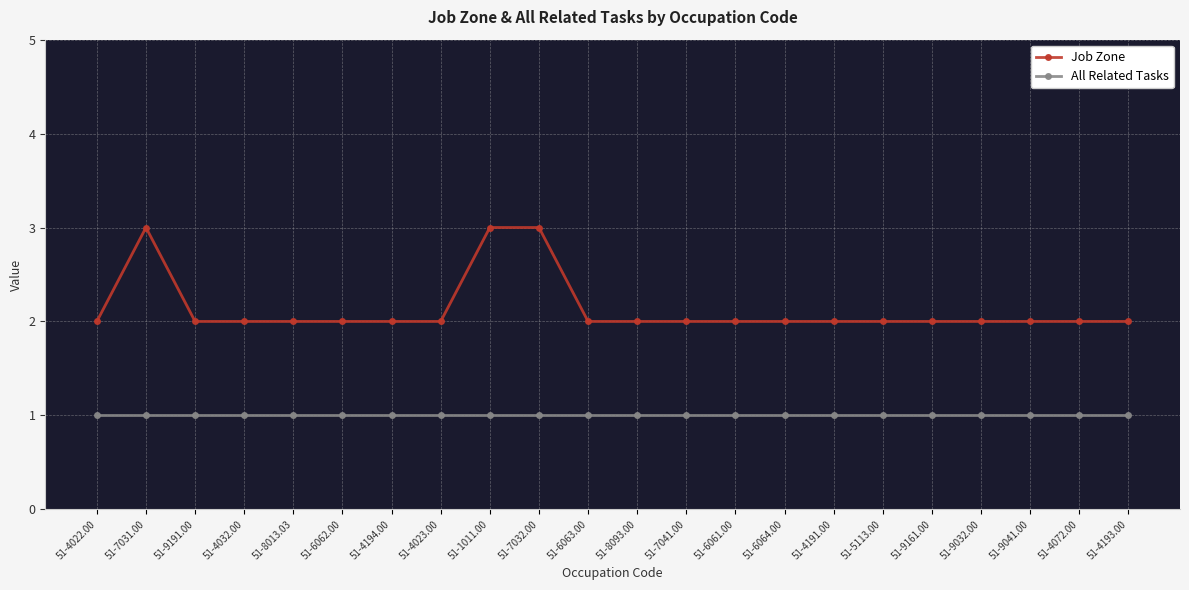

True or false: All Related Tasks and Job Zone cross at least once.

False